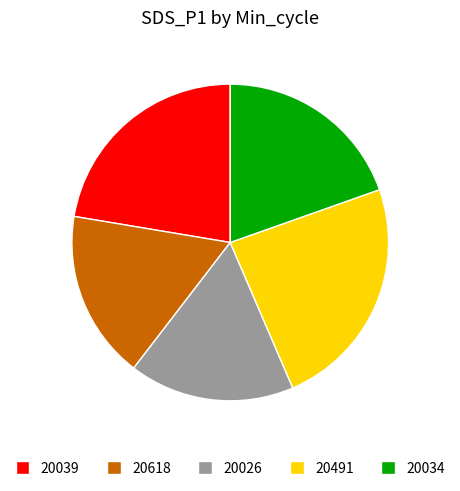

The 20034 slice represents 33% of the pie. True or false?

False